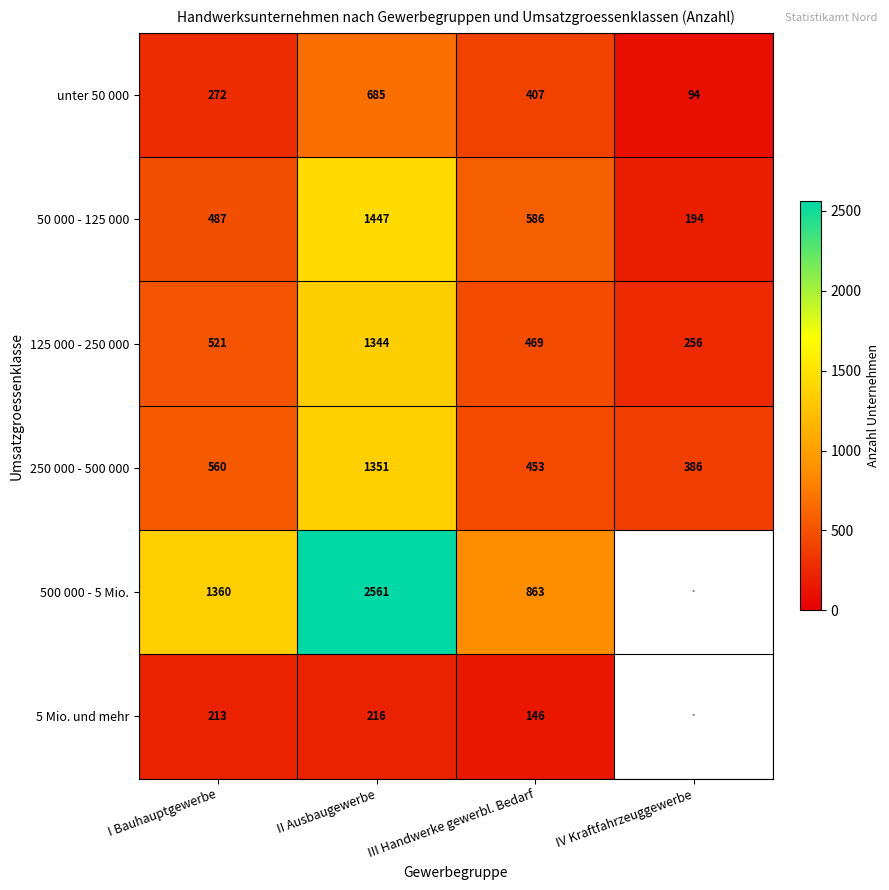

Is the value of 250 000 - 500 000 at III Handwerke gewerbl. Bedarf greater than the value of 500 000 - 5 Mio. at I Bauhauptgewerbe?

No